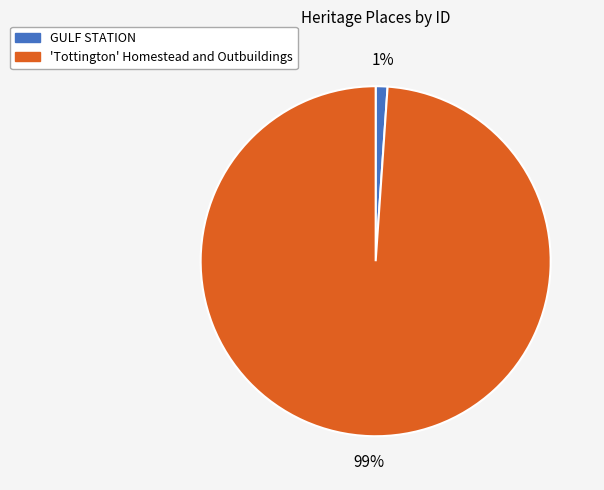

What percentage is the 'Tottington' Homestead and Outbuildings slice, to the nearest percent?

99%